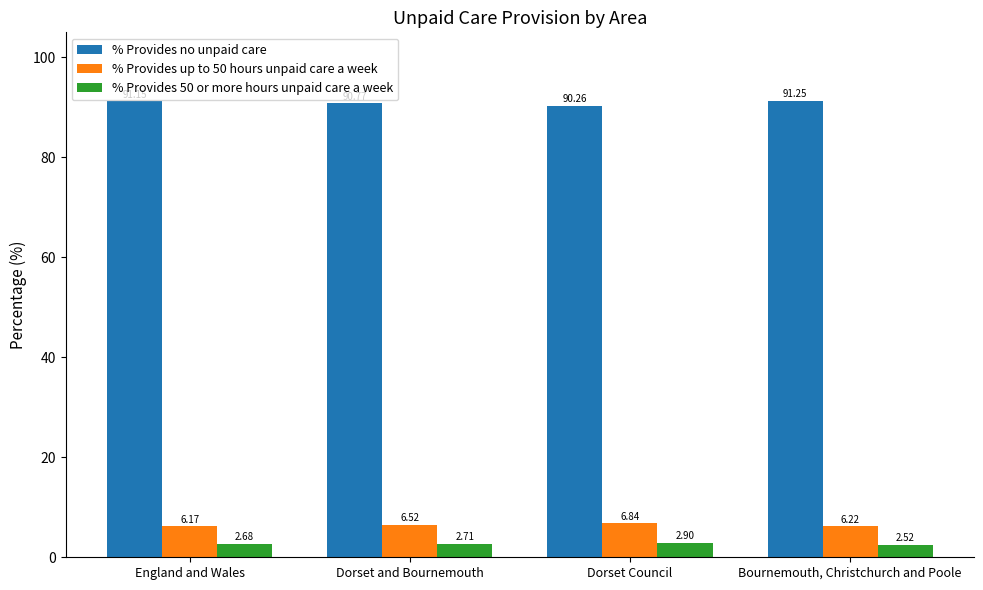

List the labels in order of % Provides 50 or more hours unpaid care a week value, largest first.

Dorset Council, Dorset and Bournemouth, England and Wales, Bournemouth, Christchurch and Poole